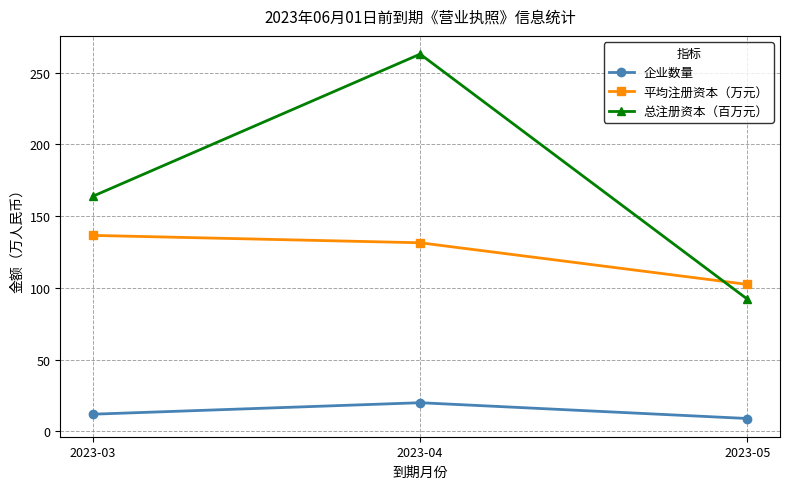

At how many categories does at least one series exceed 152?

2